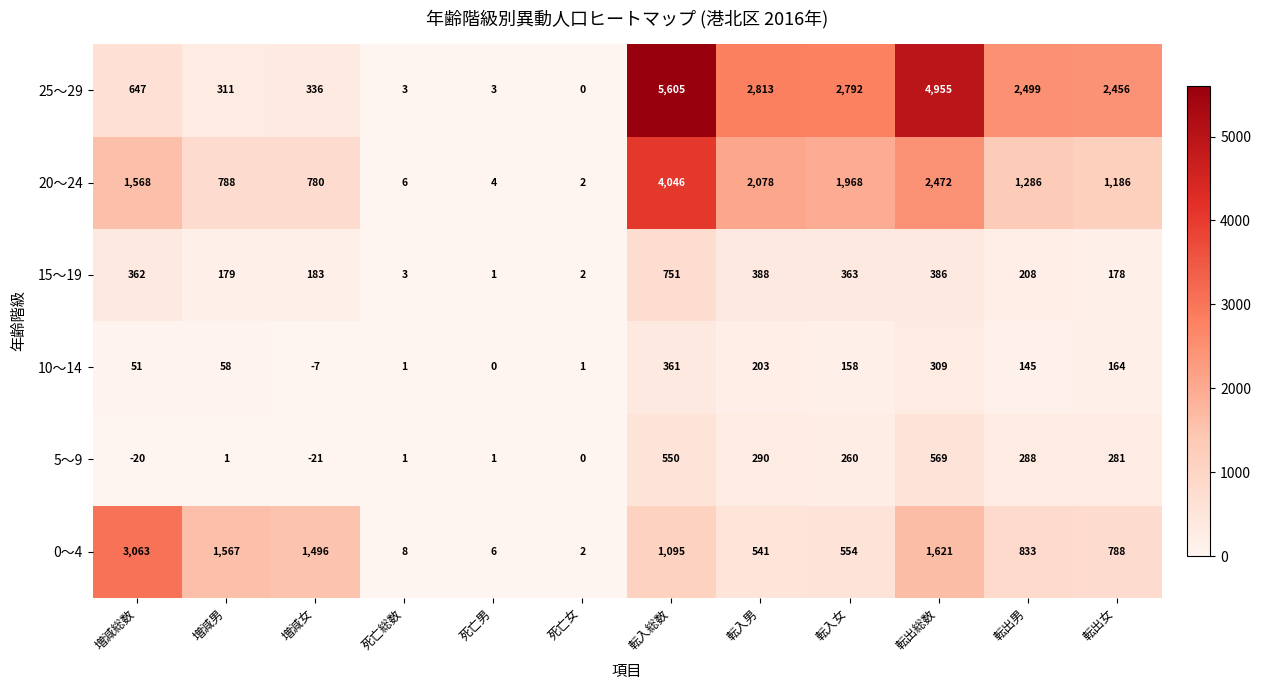

Where is 25～29 nearest to the value 2802?

転入女